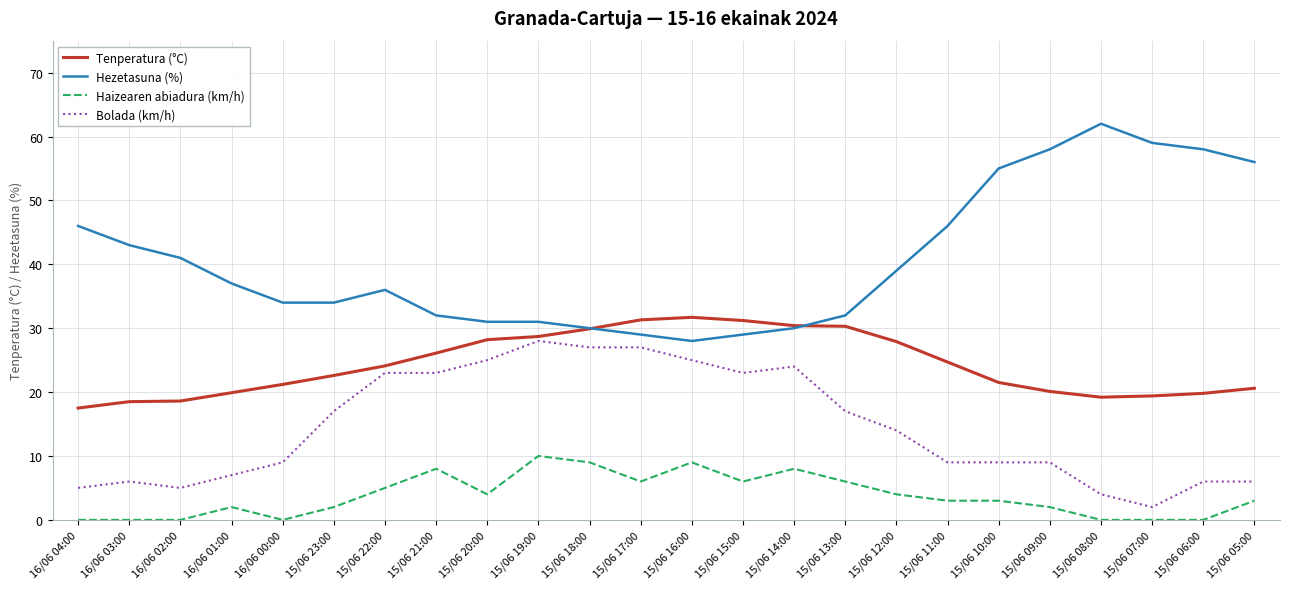

Is it true that Bolada (km/h) equals 9.0 at 15/06 10:00?

True